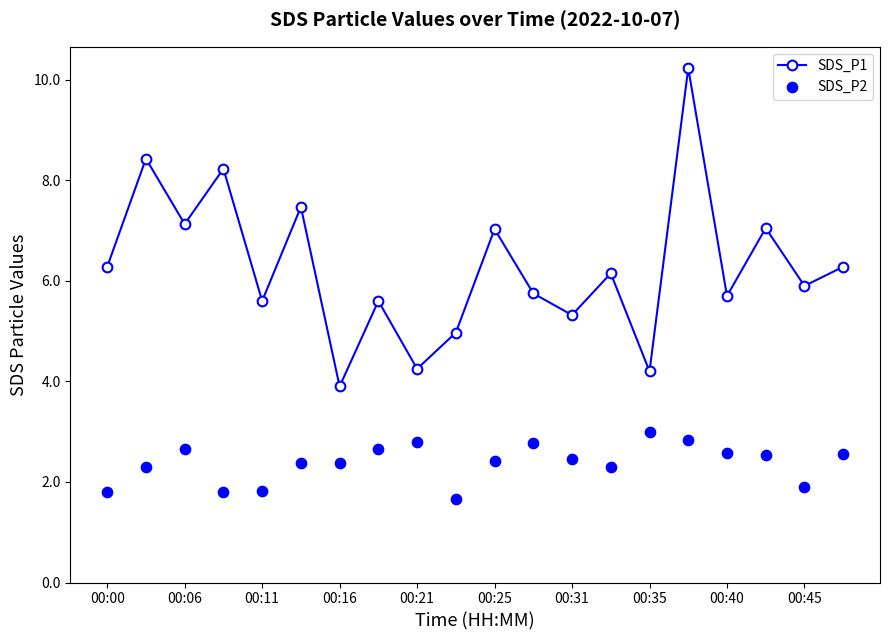

Which series reaches the minimum Y coordinate?

SDS_P2